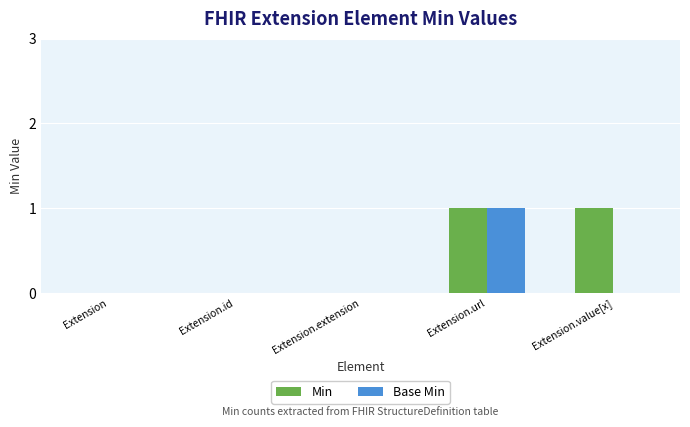

Are the bars grouped side by side (vs. stacked)?

Yes